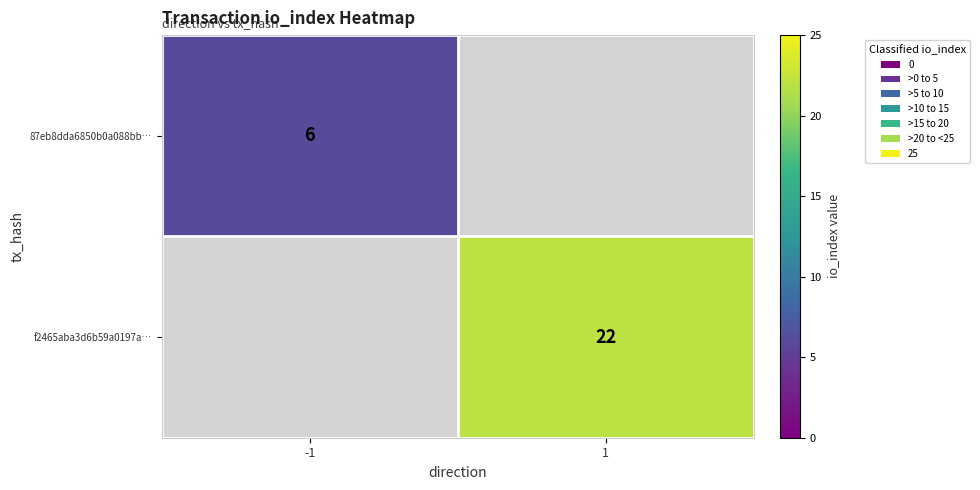

True or false: f2465aba3d6b59a0197a… has a value of 22 at 1.

True